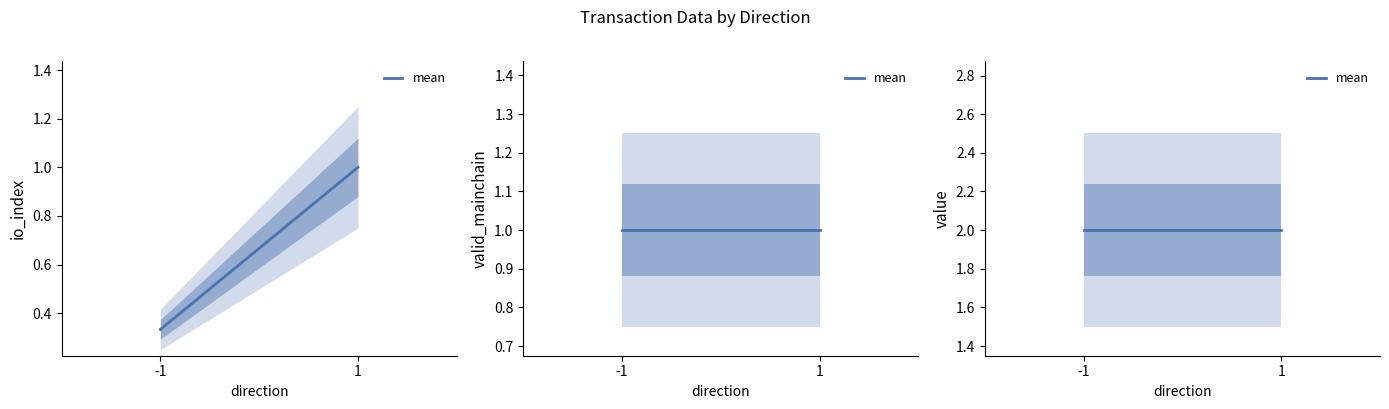

List the labels in order of io_index value, smallest first.

-1, 1